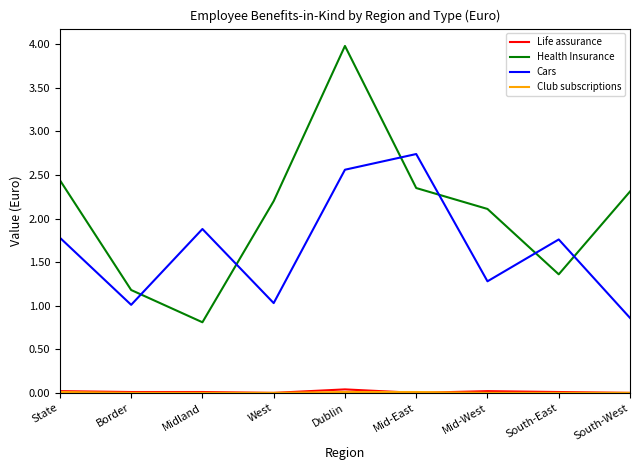

In Health Insurance, how many points are higher than both neighbors (excluding endpoints)?

1